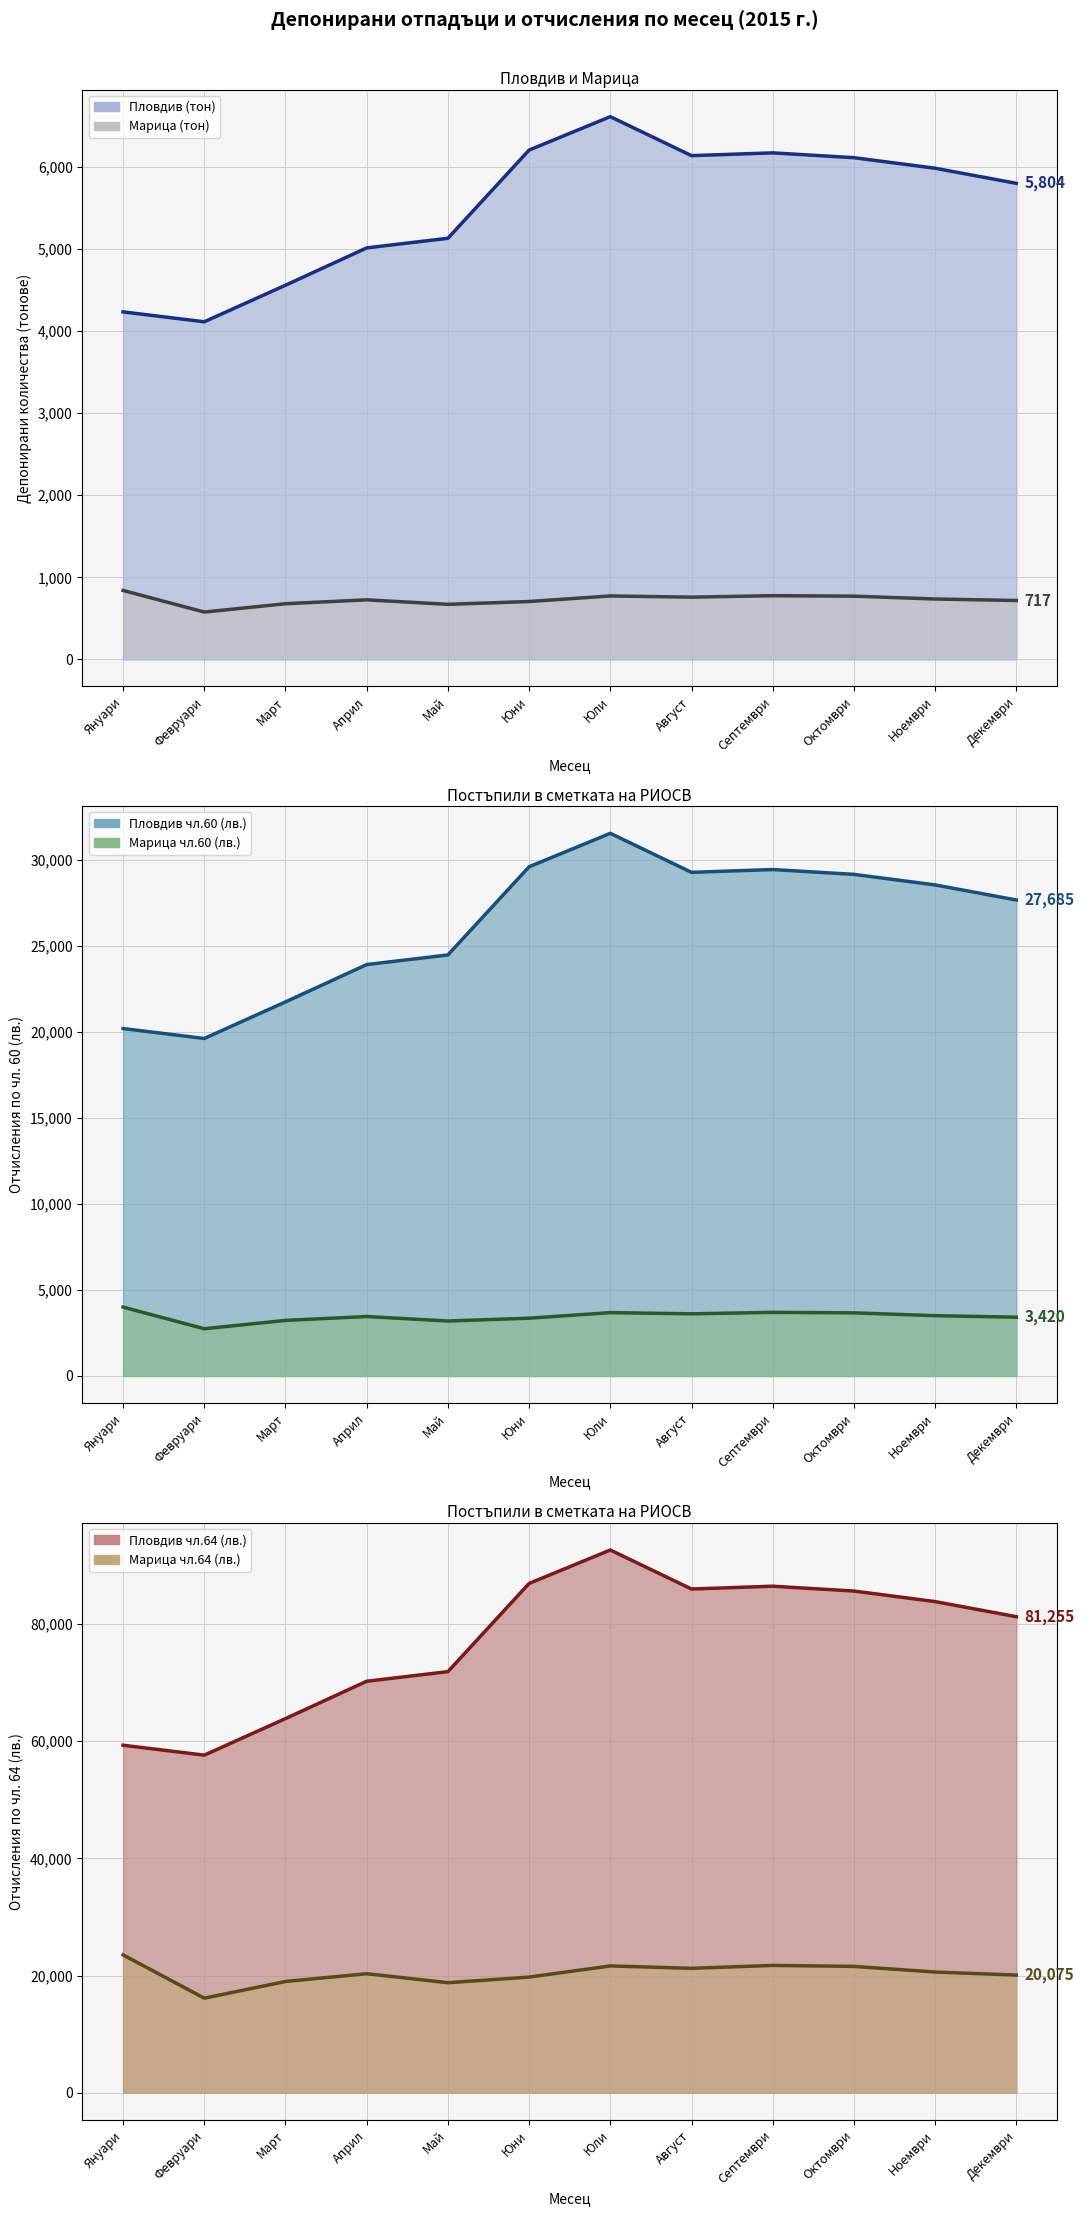

Which series changed the most between Февруари and Ноември?

Пловдив чл.64 (лв.)